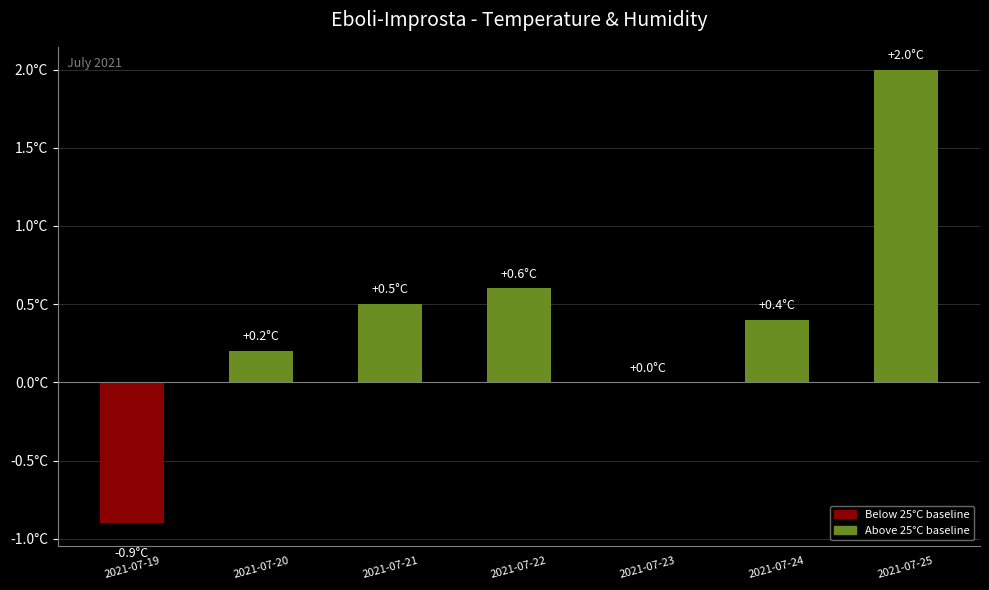

The chart shows a value of -1.5 at 2021-07-19. True or false?

False